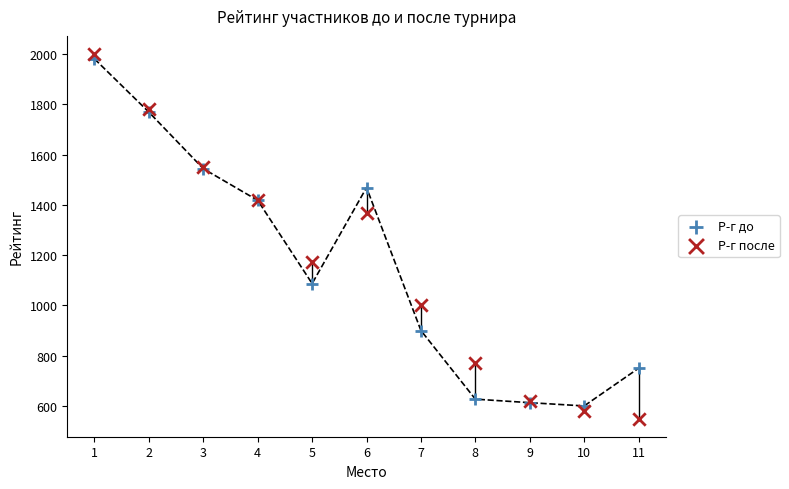

Which series reaches the minimum Y coordinate?

Р-г после